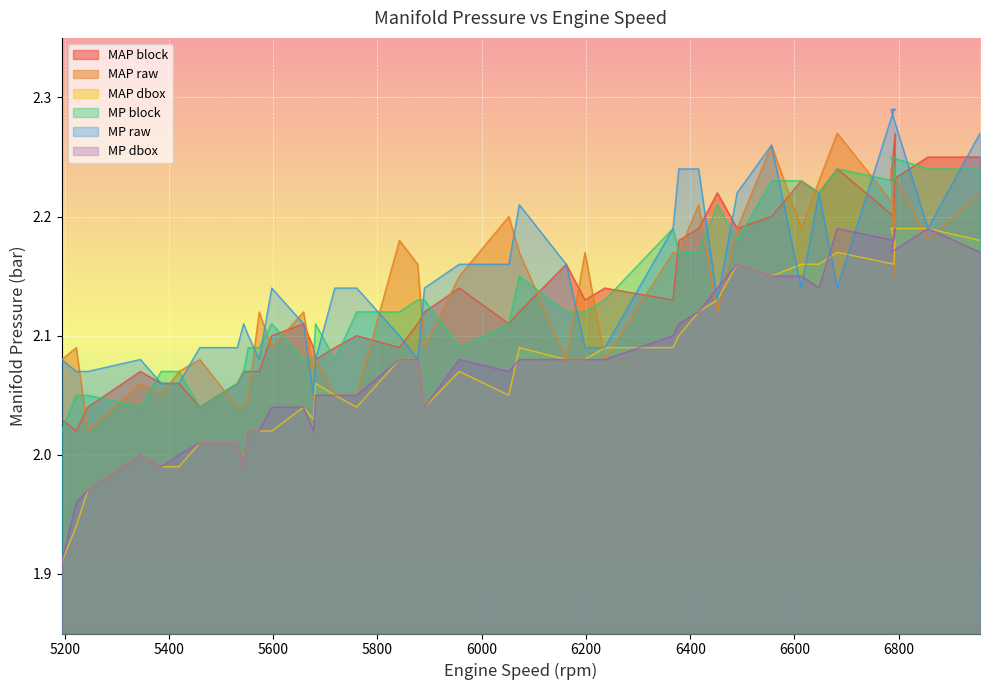

The value of MAP dbox at 5957 is 1.2. True or false?

False